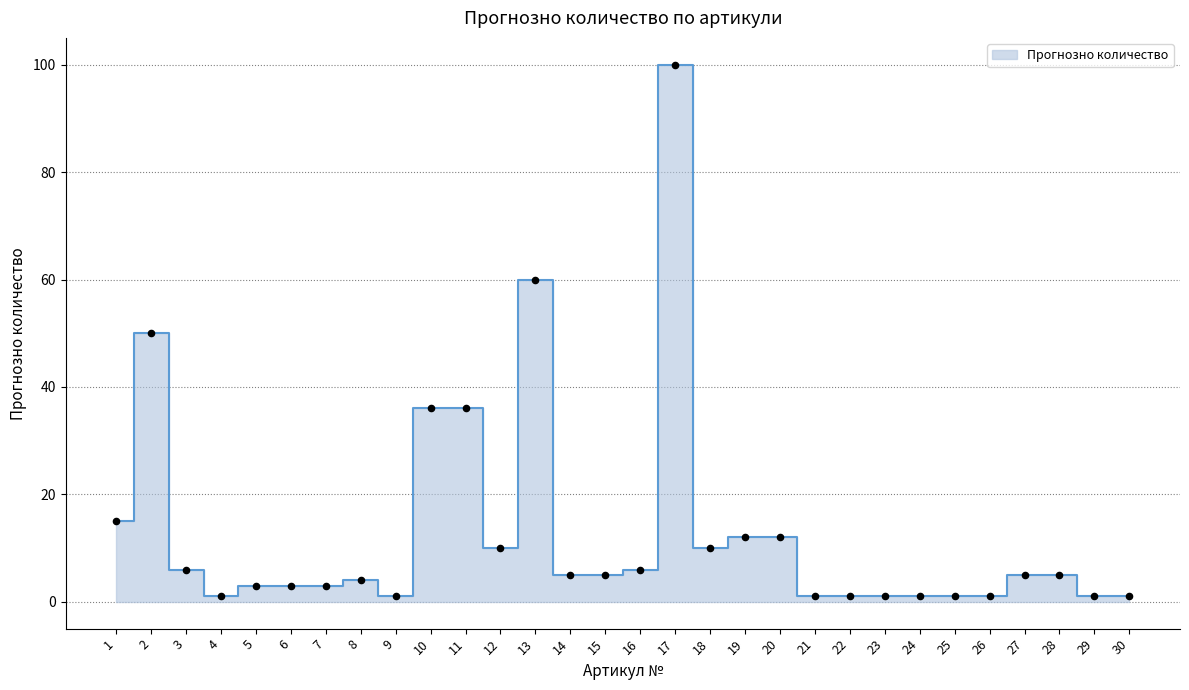

What is the change in value from 25 to 27?

+4